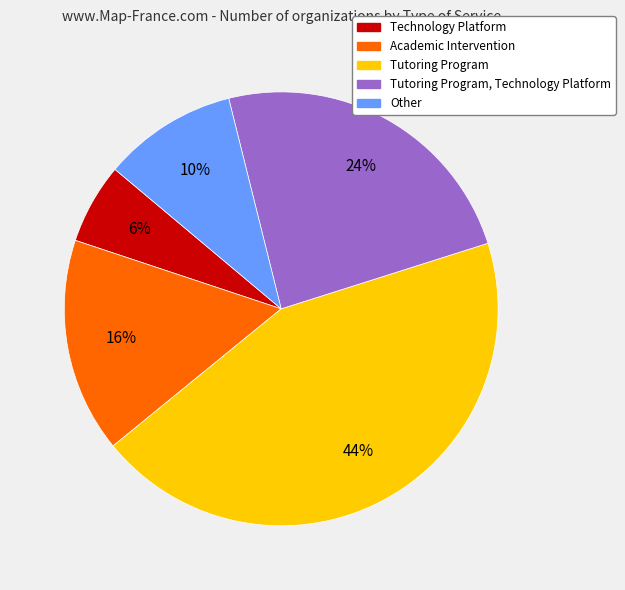

To the nearest percent, what is the difference between the largest and smallest slice percentages?

38%